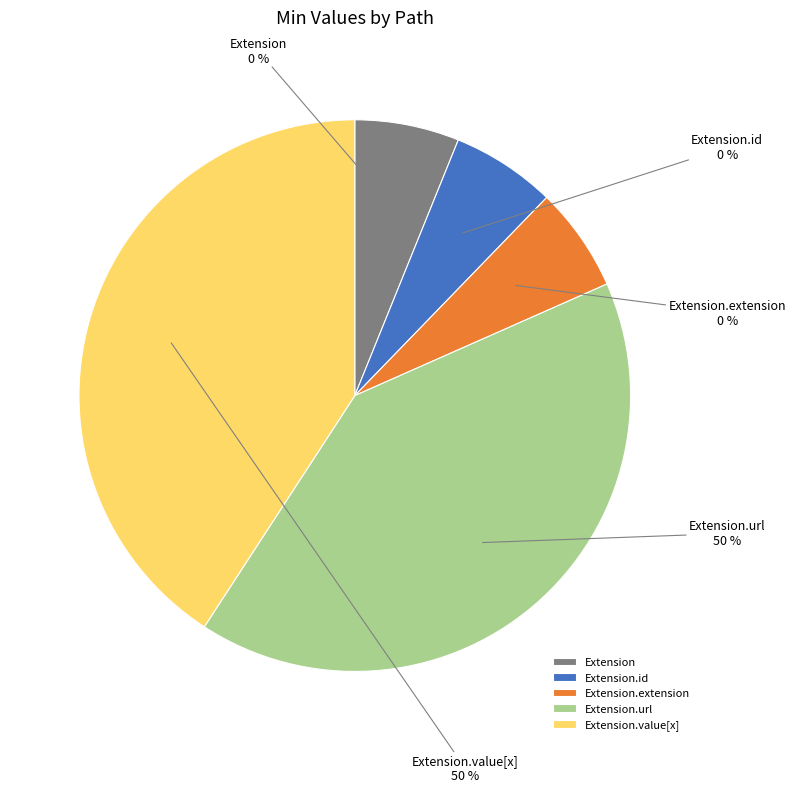

How many slices are in this pie chart?

5